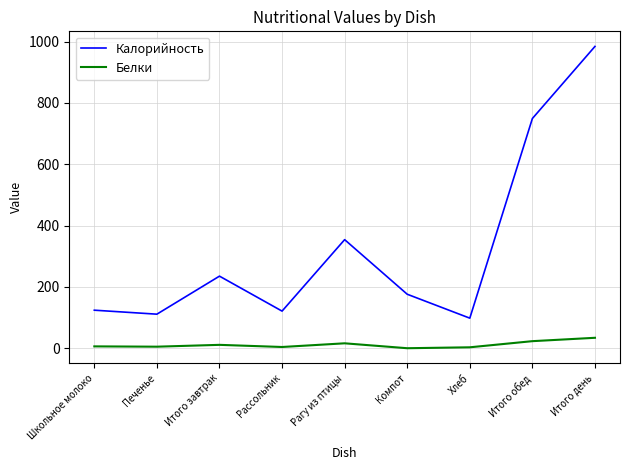

Between Школьное молоко and Итого завтрак, which series saw the biggest shift?

Калорийность